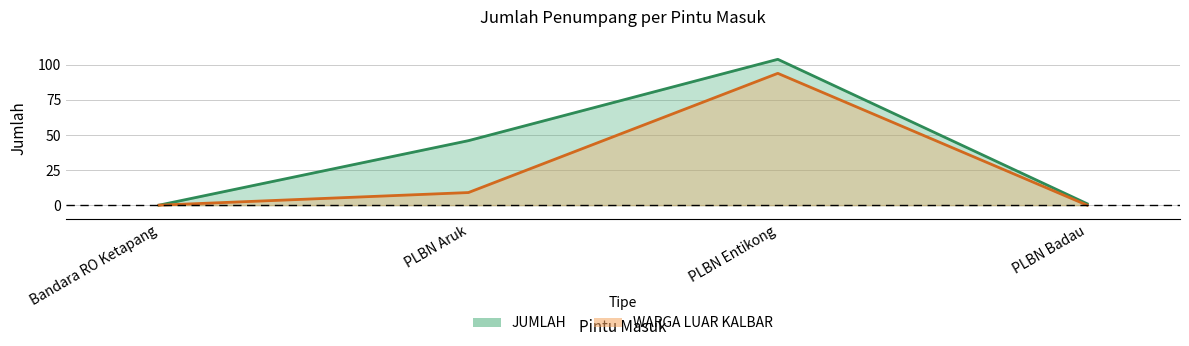

At which category does JUMLAH reach its first local peak?

PLBN Entikong